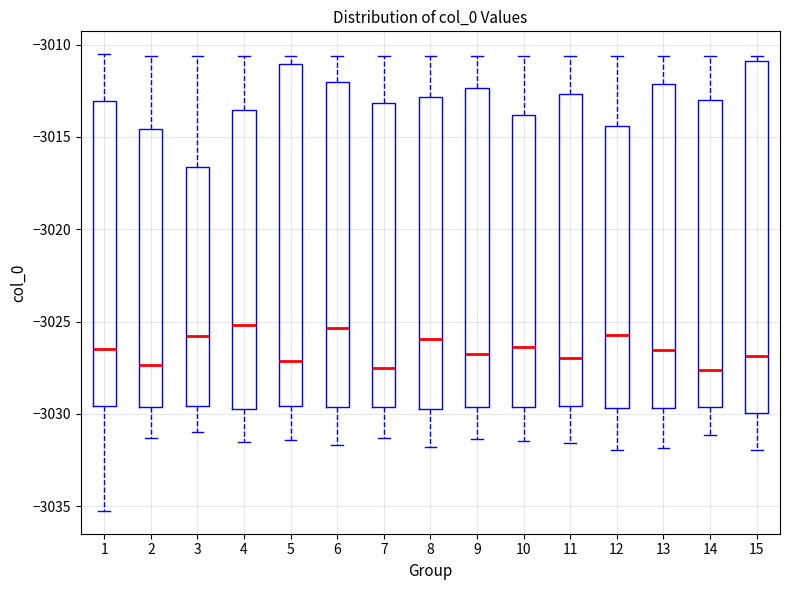

Reading left to right, transcribe this box plot: for each box, give where its median line is, the range the box spans, and where its two whiskers end, as read against the y-axis. The values are not printed on the chart, so give them approximately, as read against the axis.

1: median -3026.5, box -3029.5 to -3013.0, whiskers -3035.5 to -3010.5
2: median -3027.5, box -3029.5 to -3014.5, whiskers -3031.5 to -3010.5
3: median -3026.0, box -3029.5 to -3016.5, whiskers -3031.0 to -3010.5
4: median -3025.0, box -3029.5 to -3013.5, whiskers -3031.5 to -3010.5
5: median -3027.0, box -3029.5 to -3011.0, whiskers -3031.5 to -3010.5
6: median -3025.5, box -3029.5 to -3012.0, whiskers -3031.5 to -3010.5
7: median -3027.5, box -3029.5 to -3013.0, whiskers -3031.5 to -3010.5
8: median -3026.0, box -3029.5 to -3013.0, whiskers -3032.0 to -3010.5
9: median -3026.5, box -3029.5 to -3012.5, whiskers -3031.5 to -3010.5
10: median -3026.5, box -3029.5 to -3014.0, whiskers -3031.5 to -3010.5
11: median -3027.0, box -3029.5 to -3012.5, whiskers -3031.5 to -3010.5
12: median -3025.5, box -3029.5 to -3014.5, whiskers -3032.0 to -3010.5
13: median -3026.5, box -3029.5 to -3012.0, whiskers -3032.0 to -3010.5
14: median -3027.5, box -3029.5 to -3013.0, whiskers -3031.0 to -3010.5
15: median -3027.0, box -3030.0 to -3011.0, whiskers -3032.0 to -3010.5